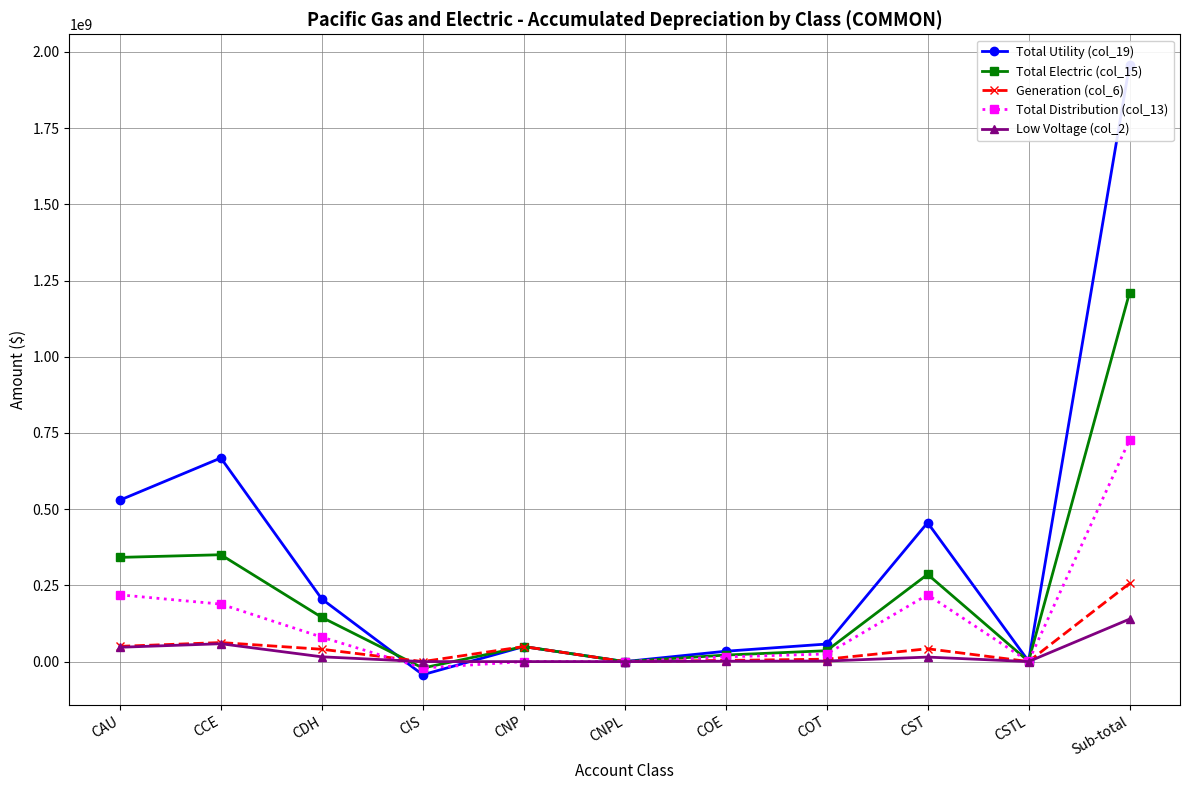

Reading left to right, transcribe all the data shown in this chart.

Total Utility (col_19): 529612465.8	667904435.7	205245145.1	-43061351.4	49292330.8	5764.4	33986263.3	57610269.8	455670175.6	1305163.7	1957570662.9
Total Electric (col_15): 341795309.0	350511301.5	145143267.2	-21058717.0	49292330.8	5764.4	21414815.1	35742610.6	286150127.9	769612.9	1209766422.5
Generation (col_6): 50032087.5	62487727.9	40447446.6	0.0	49292330.8	5764.4	3890332.9	7925977.3	42160732.7	176119.2	256418519.3
Total Distribution (col_13): 218957425.6	188578199.3	80220471.4	-21058717.0	0.0	0.0	15461971.8	24918570.7	219164808.4	491394.0	726734124.3
Low Voltage (col_2): 47014772.1	58634323.5	15685043.0	0.0	0.0	0.0	1264133.9	1828131.0	14824913.0	65412.9	139316729.4